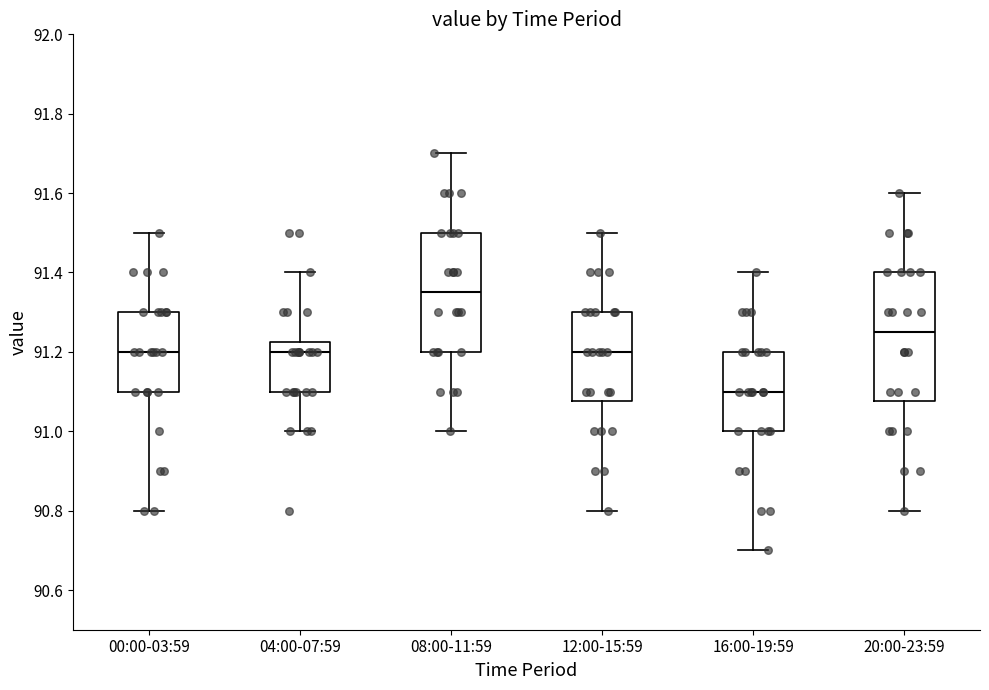

Reading left to right, transcribe this box plot: for each box, give where its median line is, the range the box spans, and where its two whiskers end, as read against the y-axis. The values are not printed on the chart, so give them approximately, as read against the axis.

00:00-03:59: median 91.20, box 91.10 to 91.30, whiskers 90.80 to 91.50
04:00-07:59: median 91.20, box 91.10 to 91.22, whiskers 91.00 to 91.40
08:00-11:59: median 91.36, box 91.20 to 91.50, whiskers 91.00 to 91.70
12:00-15:59: median 91.20, box 91.08 to 91.30, whiskers 90.80 to 91.50
16:00-19:59: median 91.10, box 91.00 to 91.20, whiskers 90.70 to 91.40
20:00-23:59: median 91.26, box 91.08 to 91.40, whiskers 90.80 to 91.60